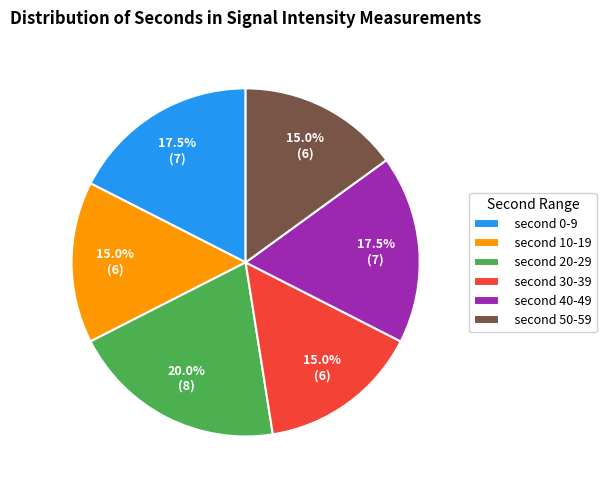

How many segments does this pie chart have?

6